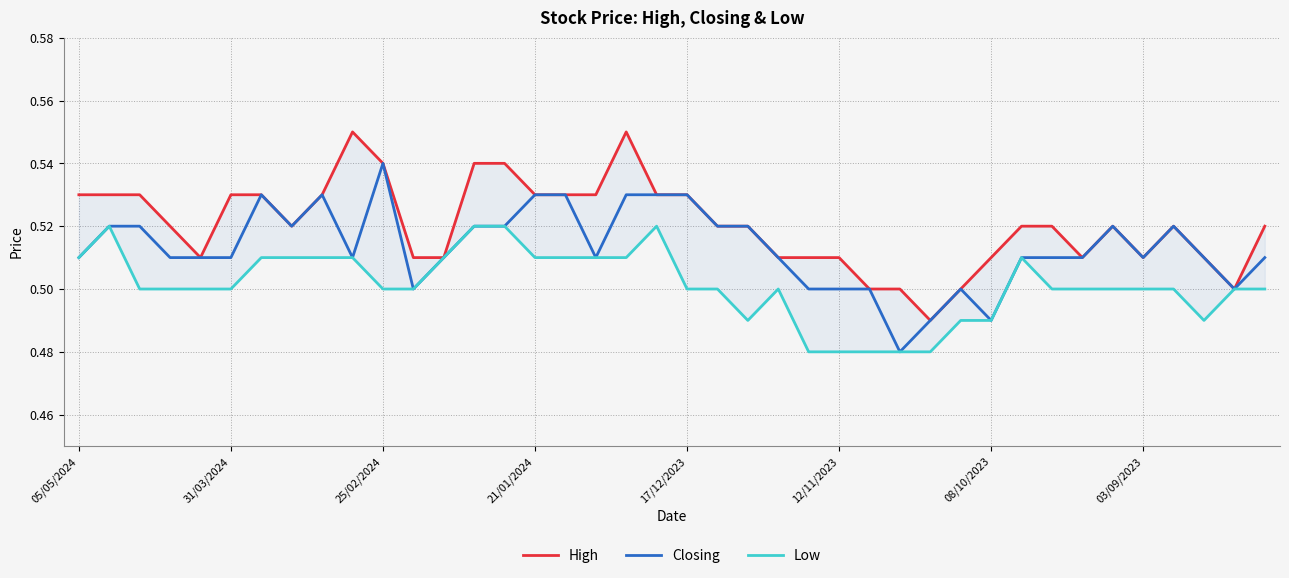

True or false: Low and Closing cross at least once.

False